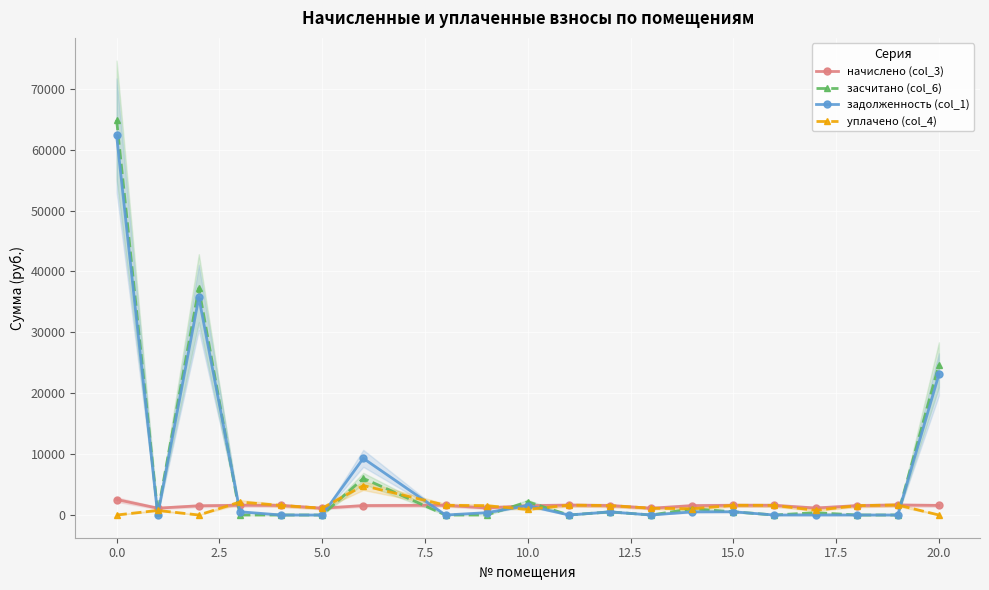

What is the average value of the задолженность (col_1) series?

6725.9